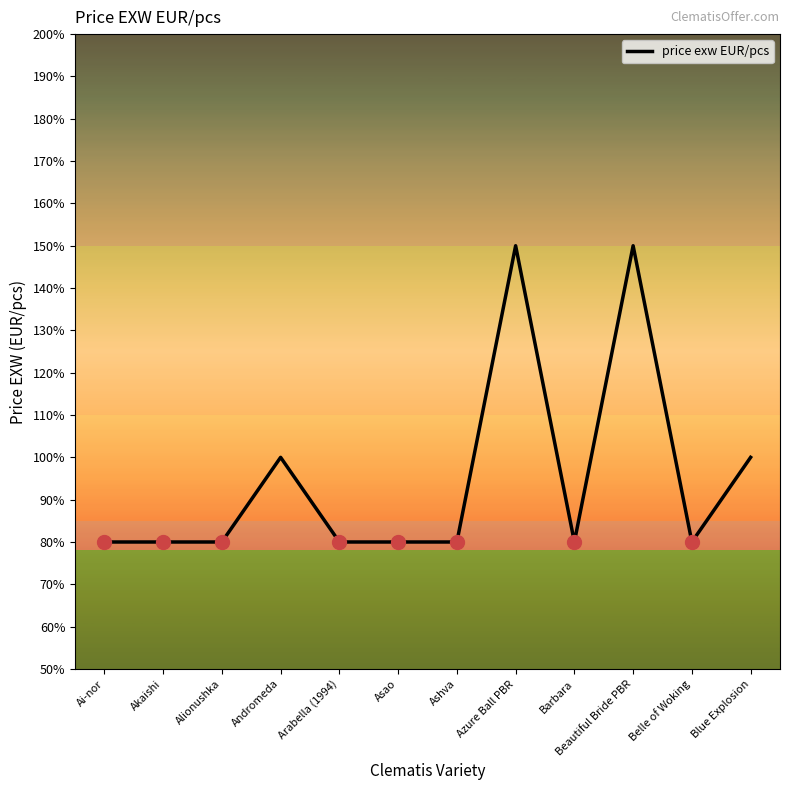

Does the chart display data point markers on the line(s)?

No